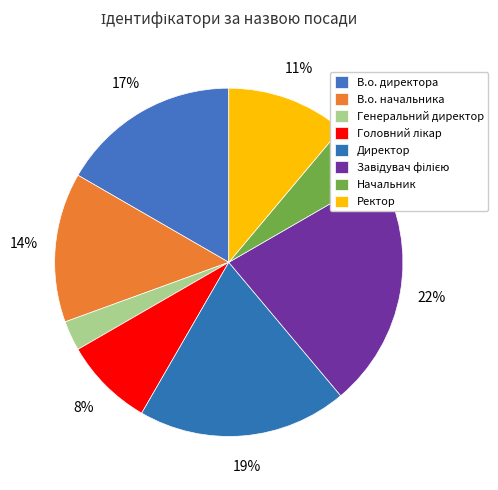

Which category has the smallest portion of the pie?

Генеральний директор